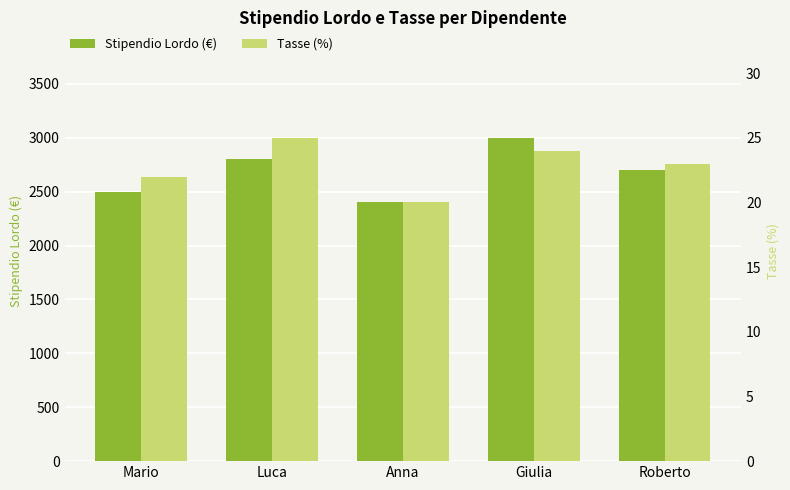

True or false: Stipendio Lordo (€) has a value of 3000 at Giulia.

True